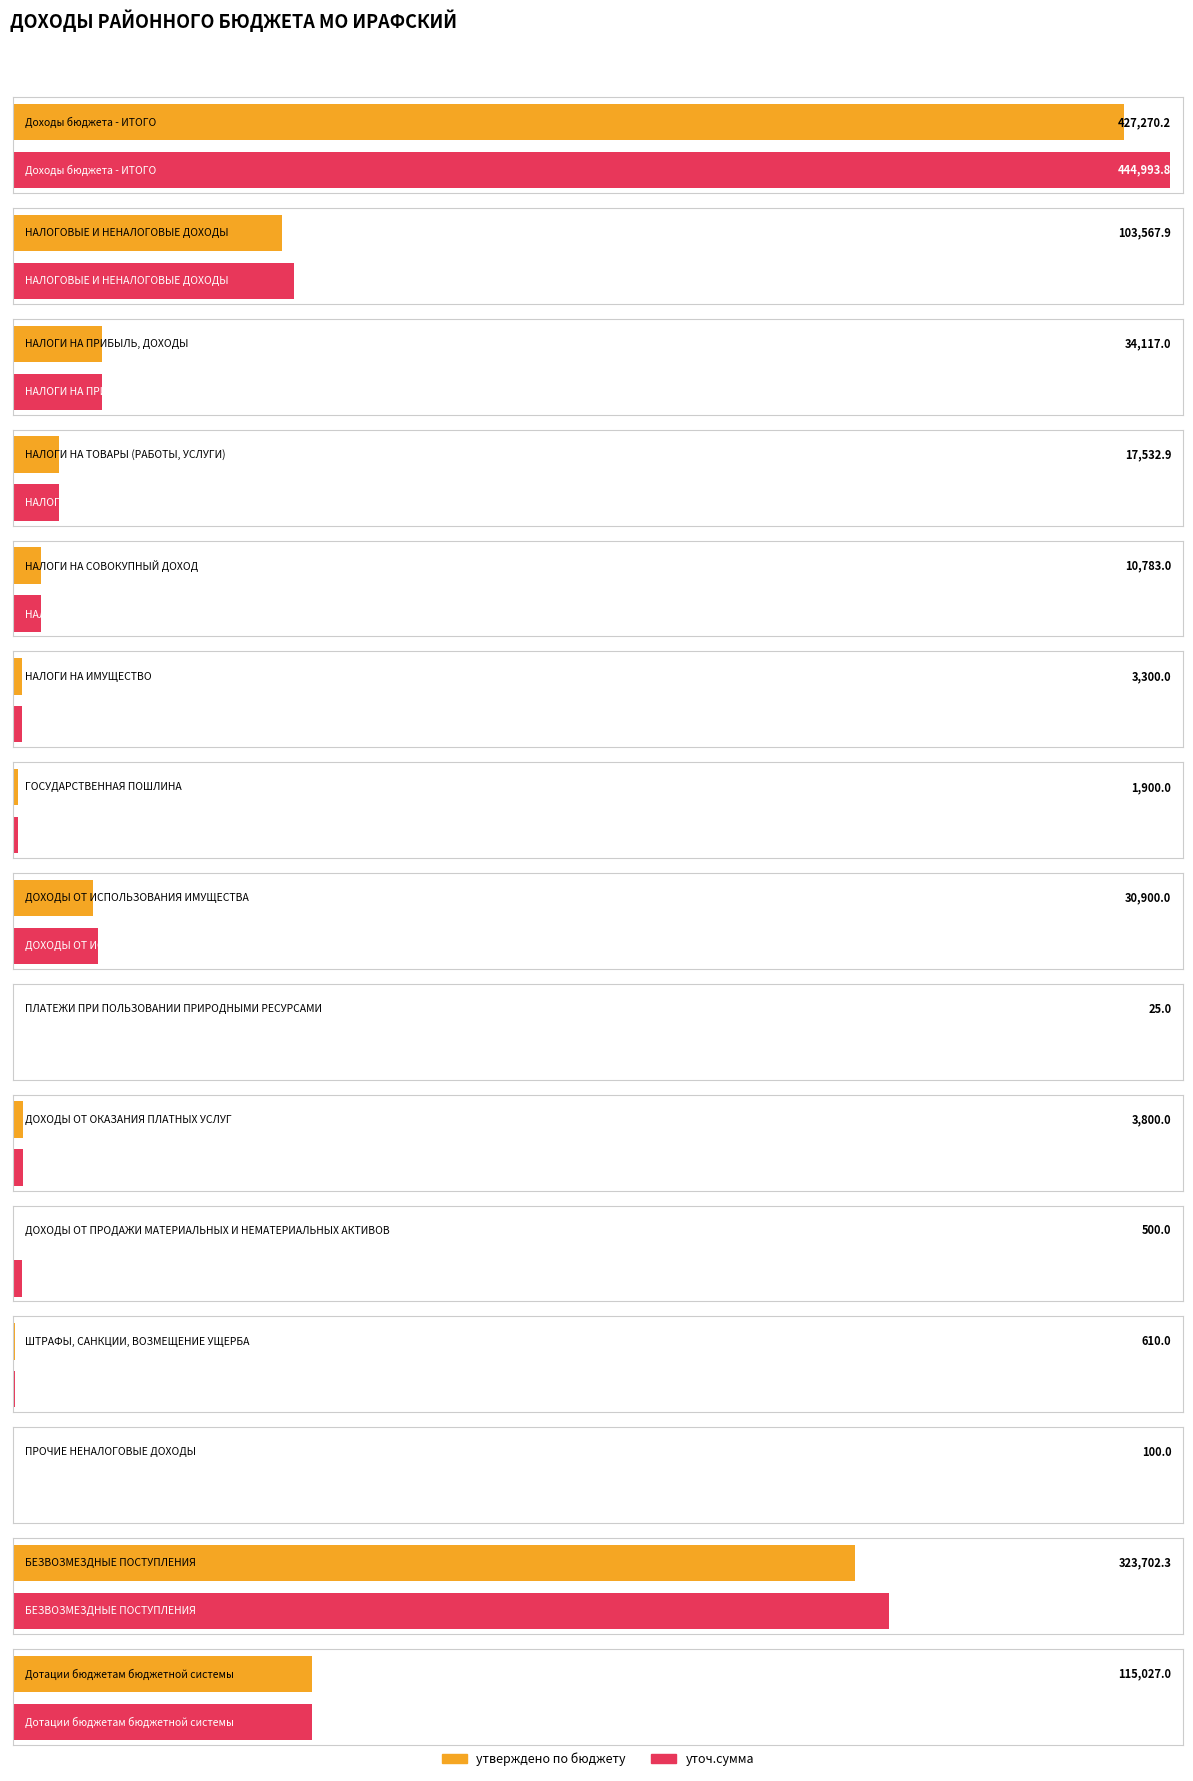

What is the total value across all series at ДОХОДЫ ОТ ИСПОЛЬЗОВАНИЯ ИМУЩЕСТВА?

63400.0